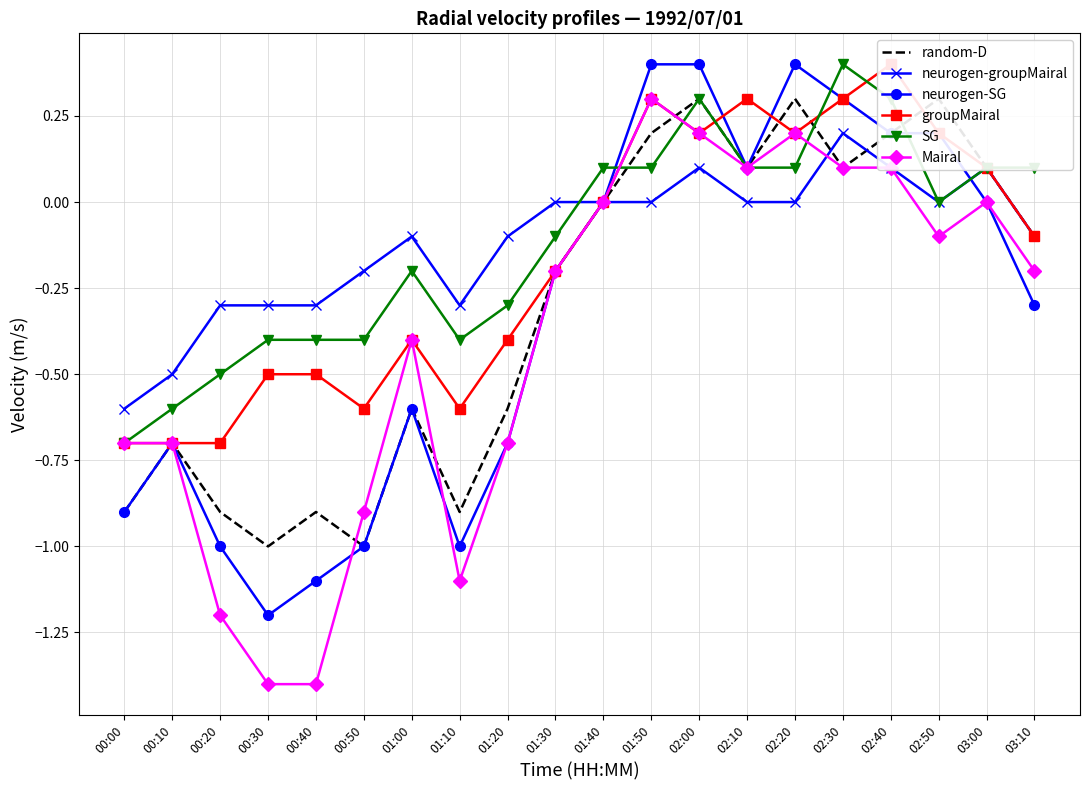

Which has a higher value, 02:50 or 00:10?

02:50